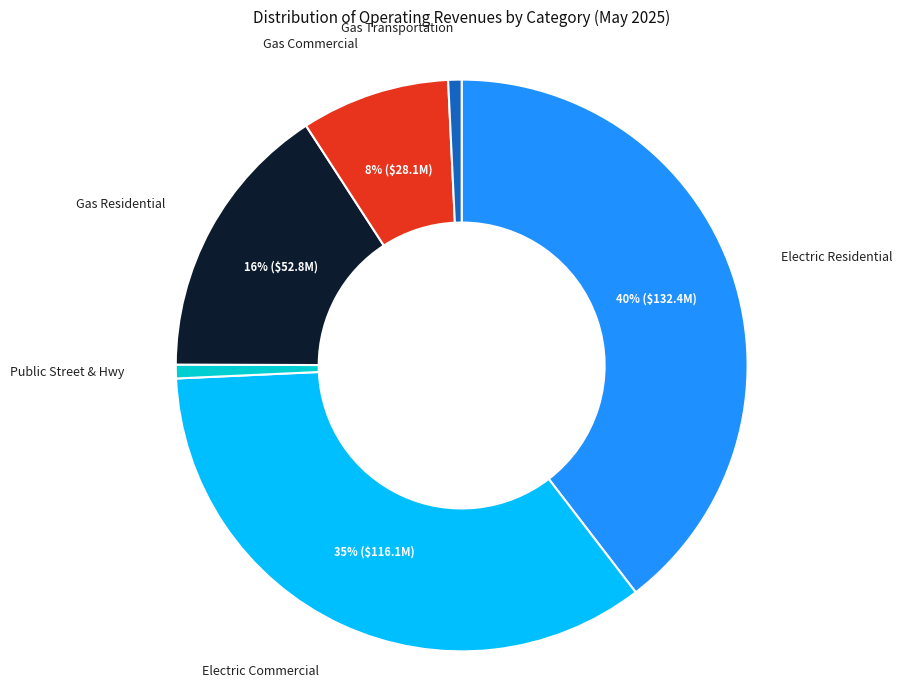

To the nearest percent, what is the difference between the largest and smallest slice percentages?

39%